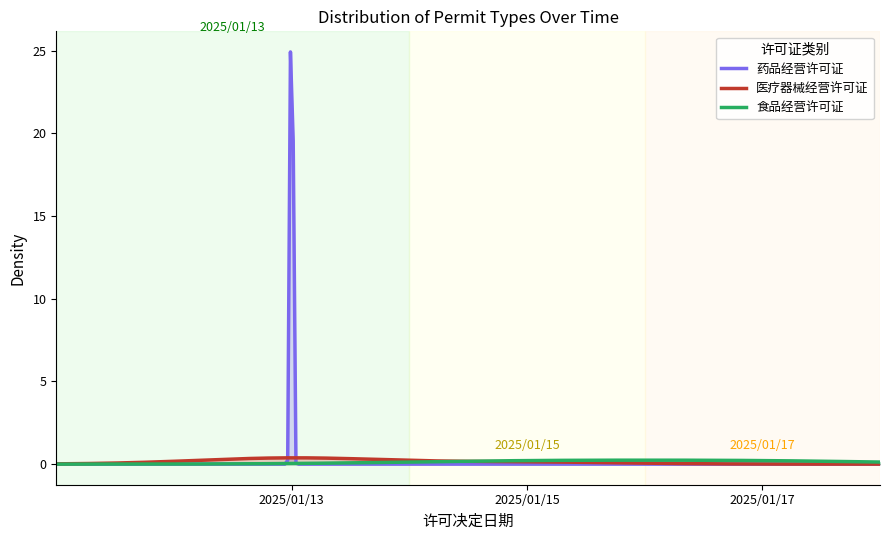

True or false: 食品经营许可证 and 药品经营许可证 cross at least once.

True